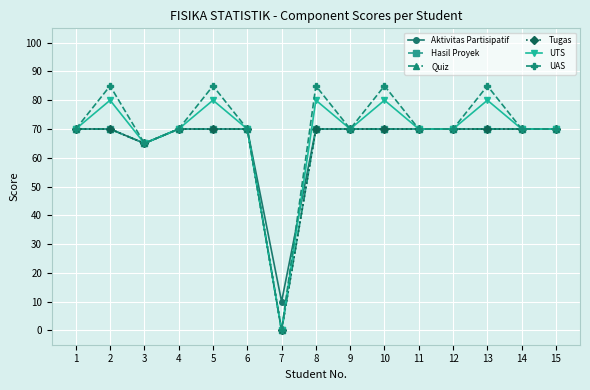

Reading left to right, what are all the values shown in this chart?

Aktivitas Partisipatif: 70	70	65	70	70	70	10	70	70	70	70	70	70	70	70
Hasil Proyek: 70	70	65	70	70	70	0	70	70	70	70	70	70	70	70
Quiz: 70	70	65	70	70	70	0	70	70	70	70	70	70	70	70
Tugas: 70	70	65	70	70	70	0	70	70	70	70	70	70	70	70
UTS: 70	80	65	70	80	70	0	80	70	80	70	70	80	70	70
UAS: 70	85	65	70	85	70	0	85	70	85	70	70	85	70	70